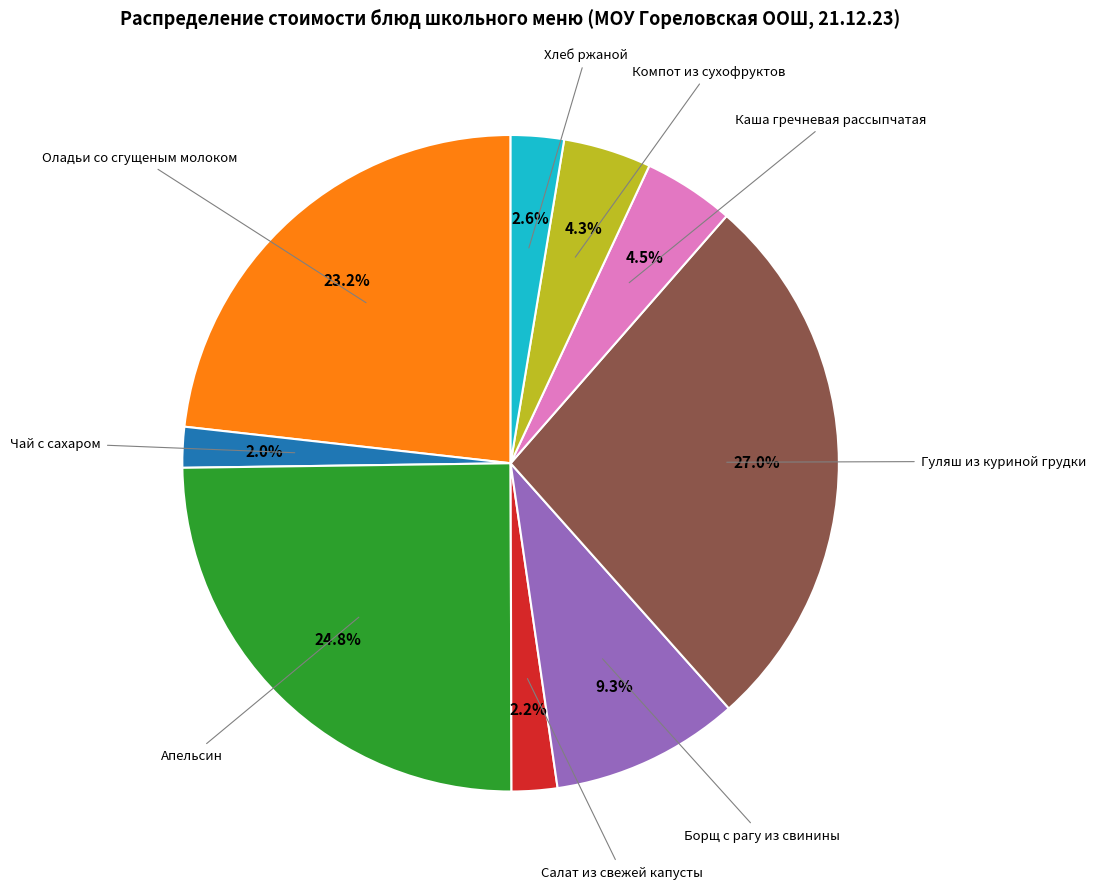

Is there any slice that represents more than half of the pie?

No